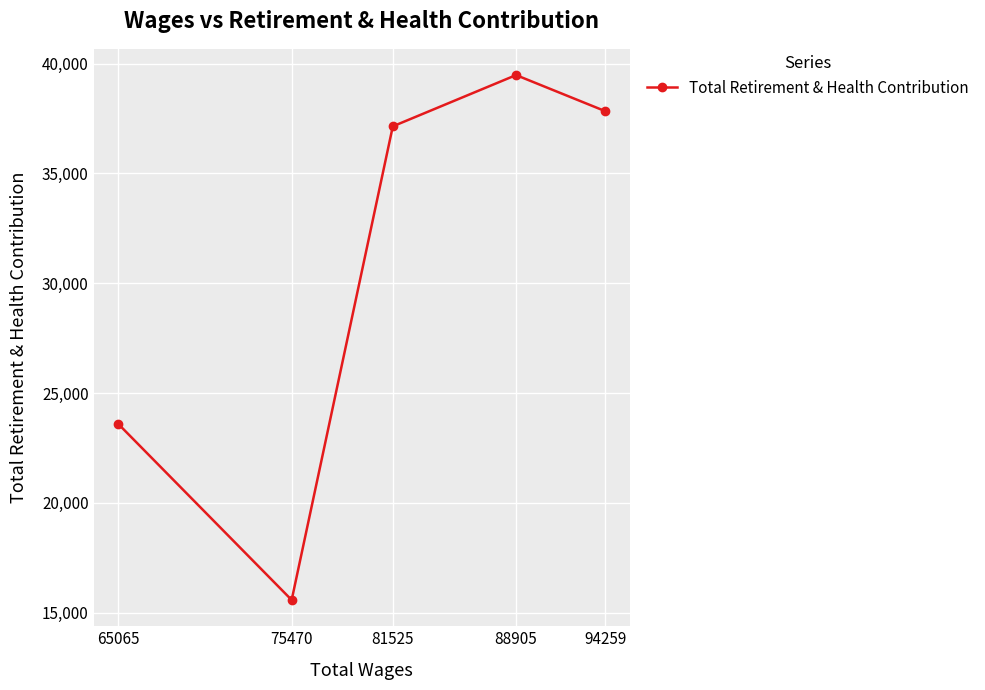

Reading left to right, list all the values displayed in this chart.

65065=23616	75470=15582	81525=37146	88905=39480	94259=37833